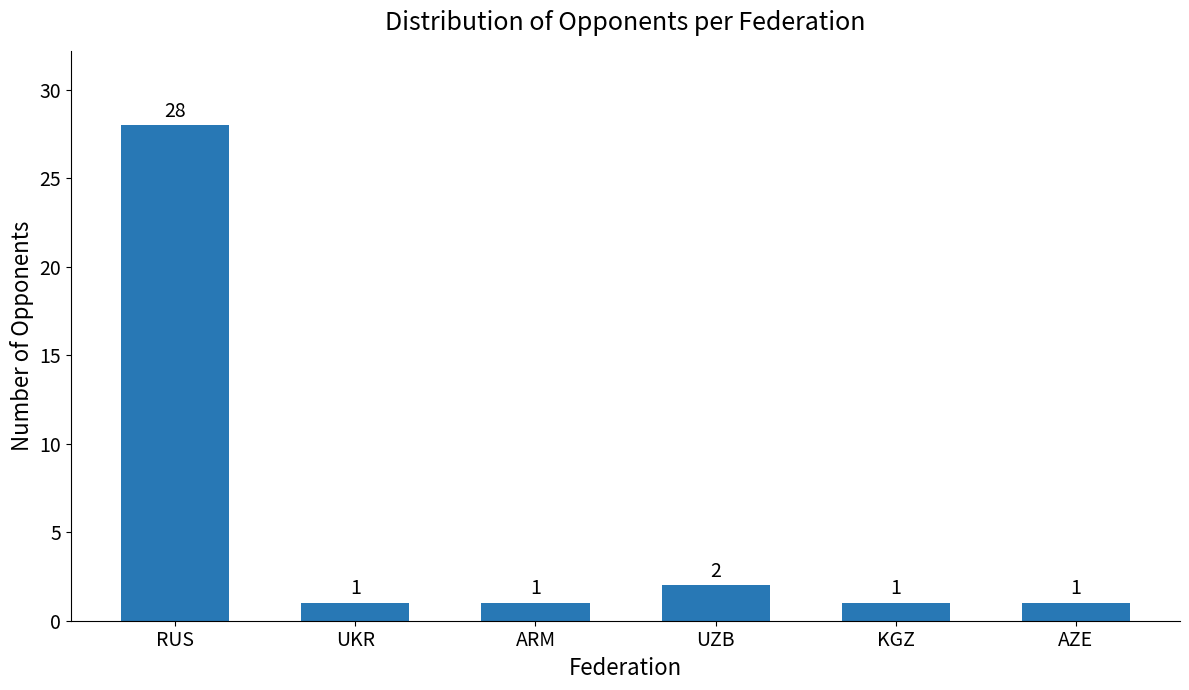

What is the change in value from RUS to UZB?

-26